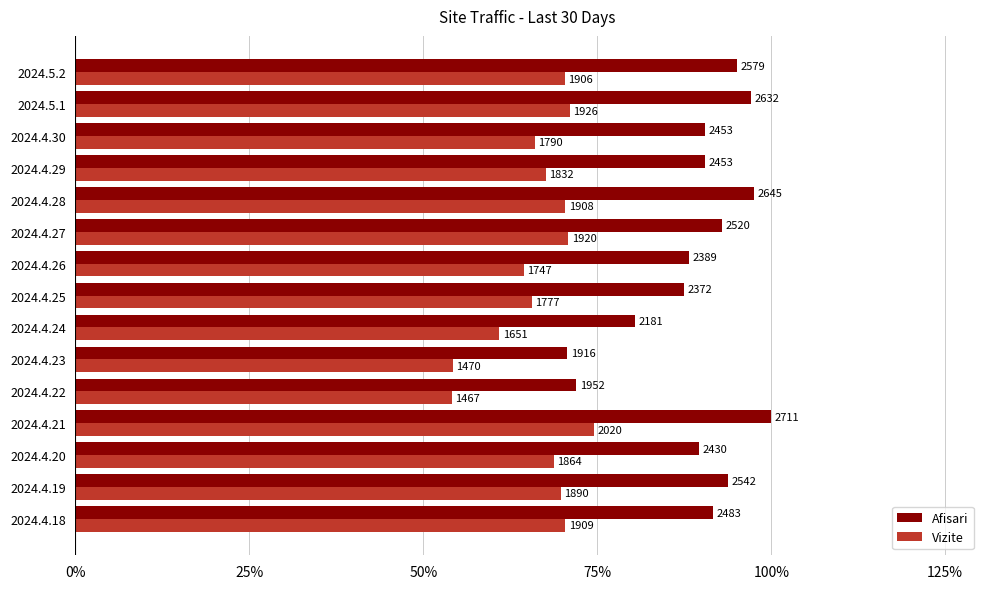

What are all the series names shown in the legend?

Afisari, Vizite